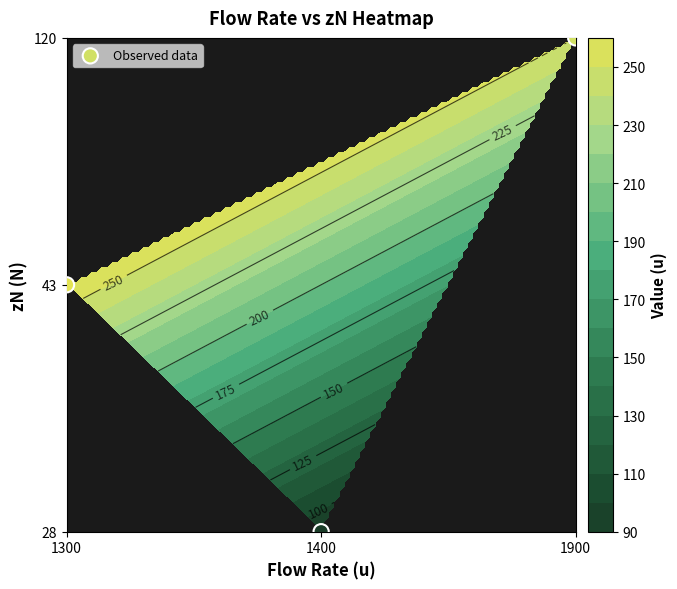

What is the change in value from 1900 to 1400?

-2